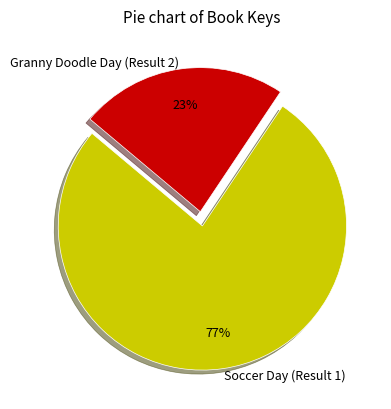

Rank the categories by value from highest to lowest.

Soccer Day (Result 1), Granny Doodle Day (Result 2)